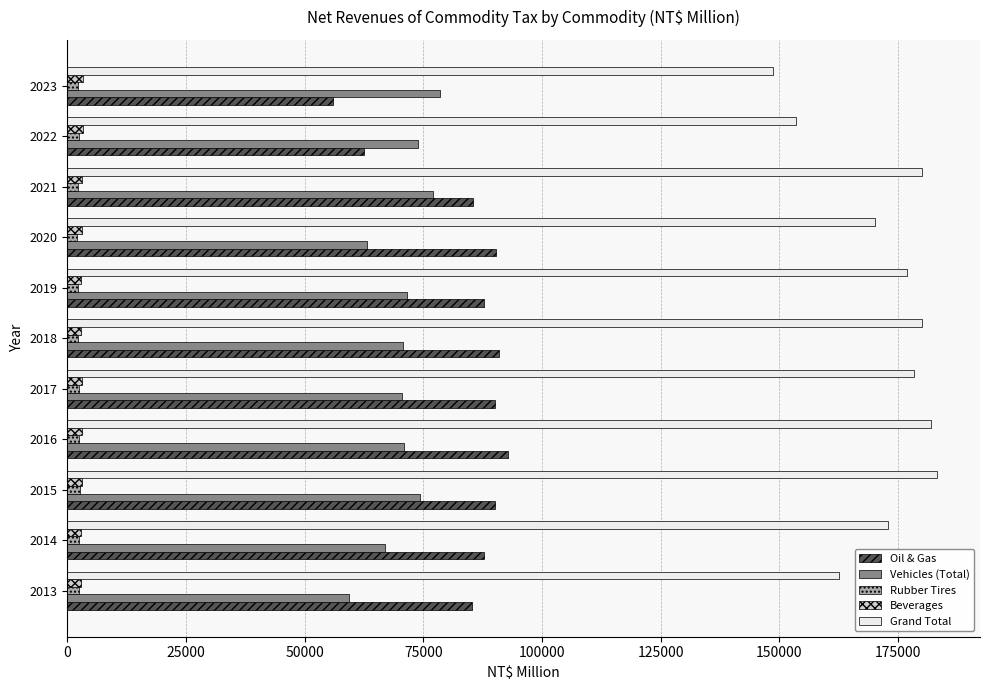

What is the minimum value for Oil & Gas?

55946